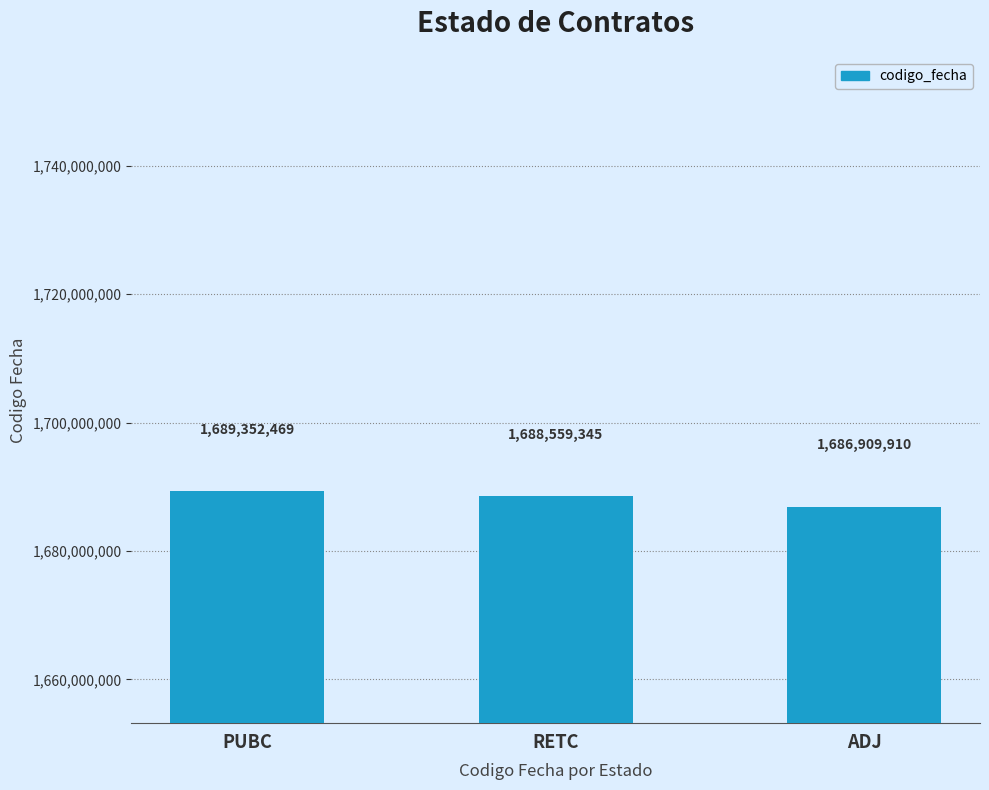

What is the smallest value displayed?

1686909910